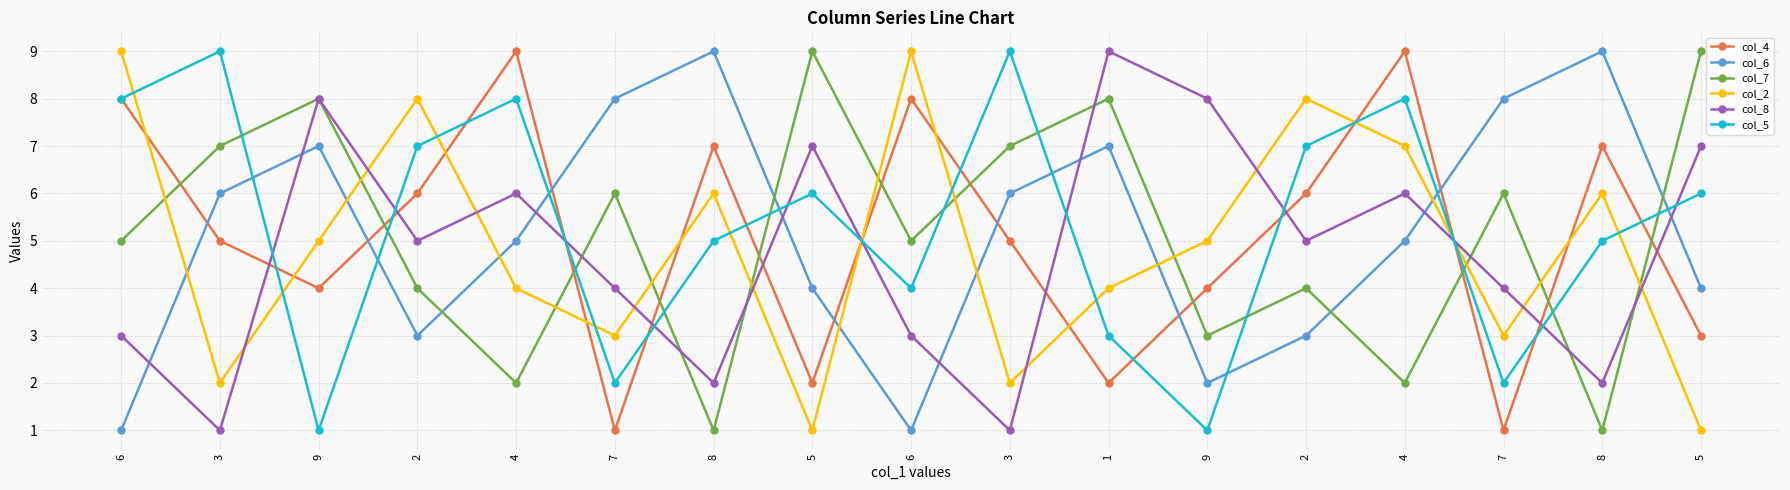

Which series has the largest total across all categories?

col_5